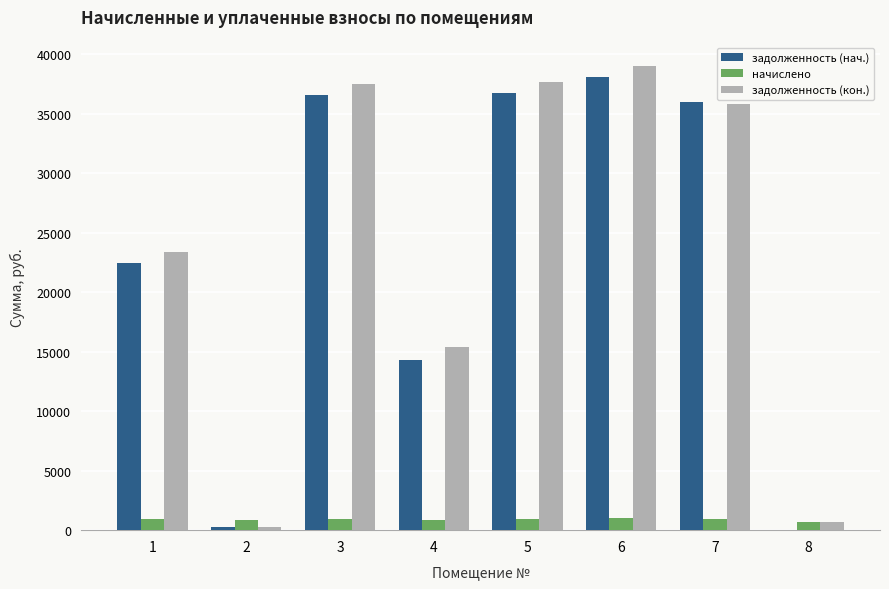

What value does the начислено series have at 2?

813.6